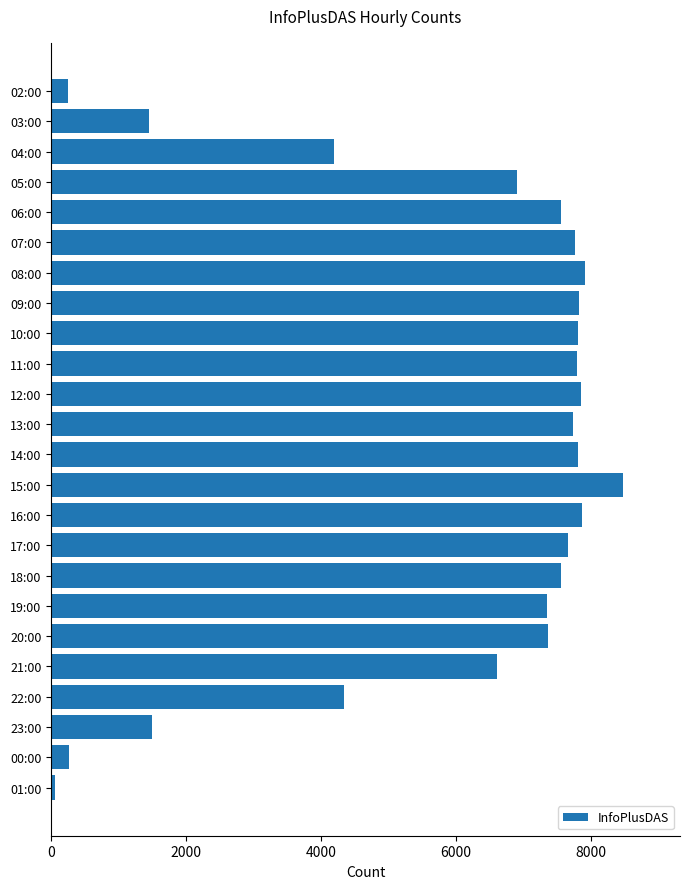

What is the change in value from 09:00 to 00:00?

-7565